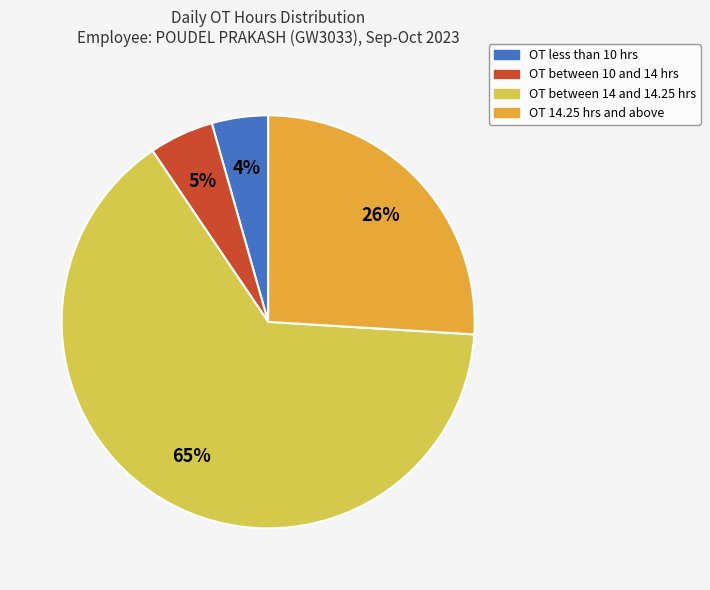

Does any single category account for the majority?

Yes